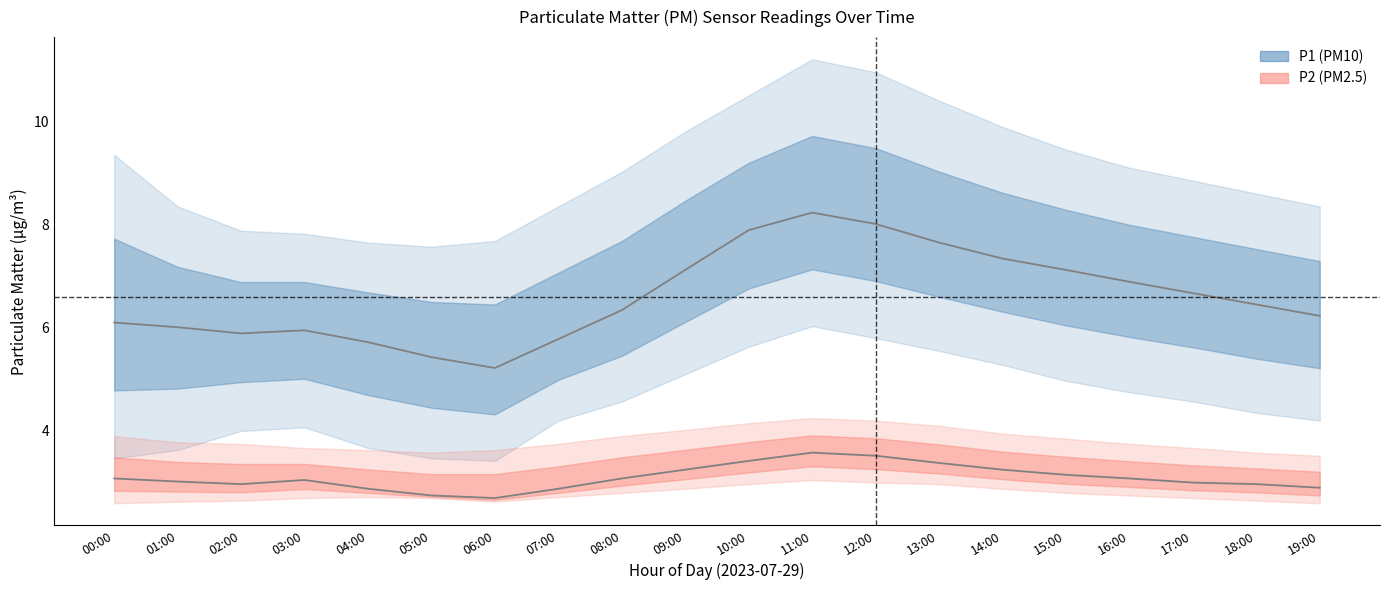

What is the label of the 12th point from the left?

11:00